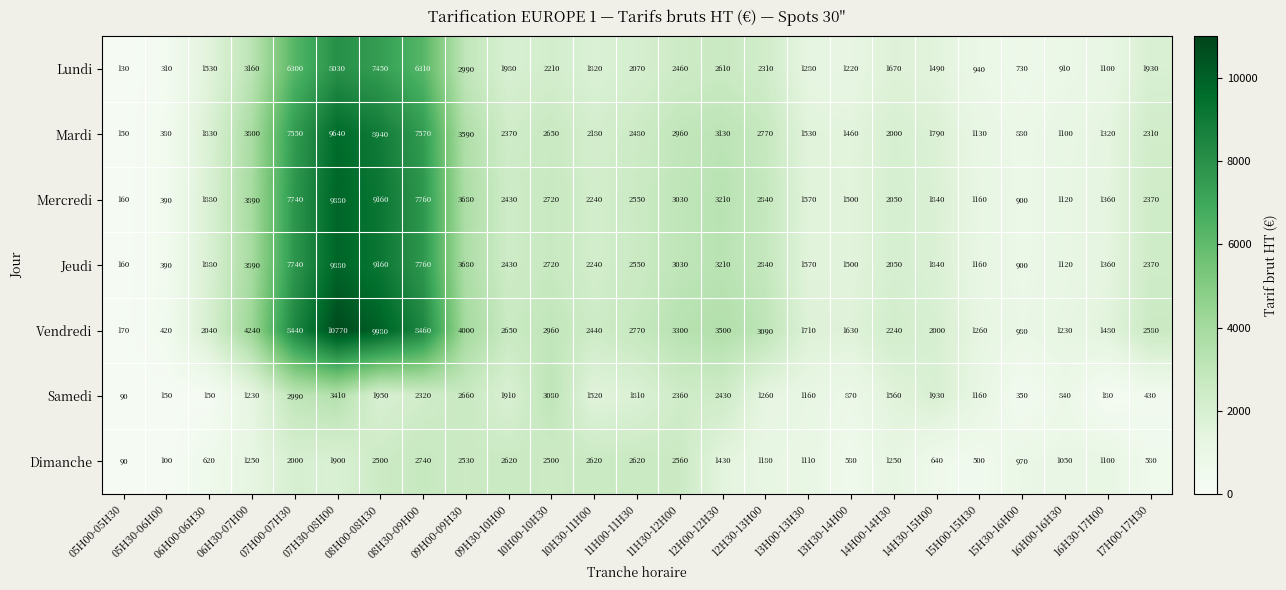

What is the difference between the Samedi values at 09H00-09H30 and 13H00-13H30?

1500